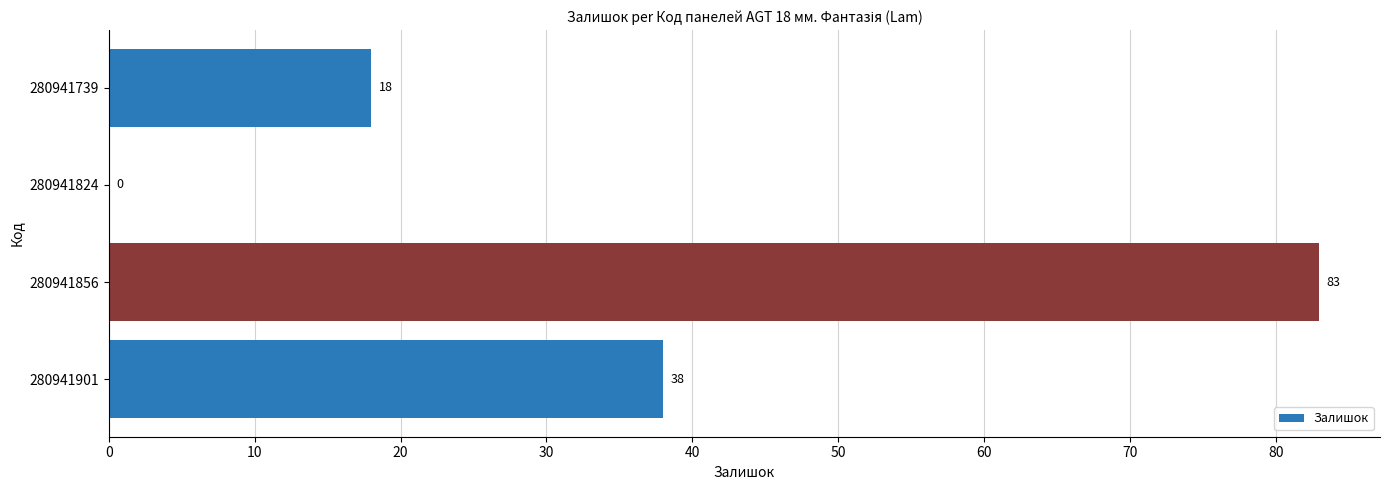

What is the sum of all values?

139